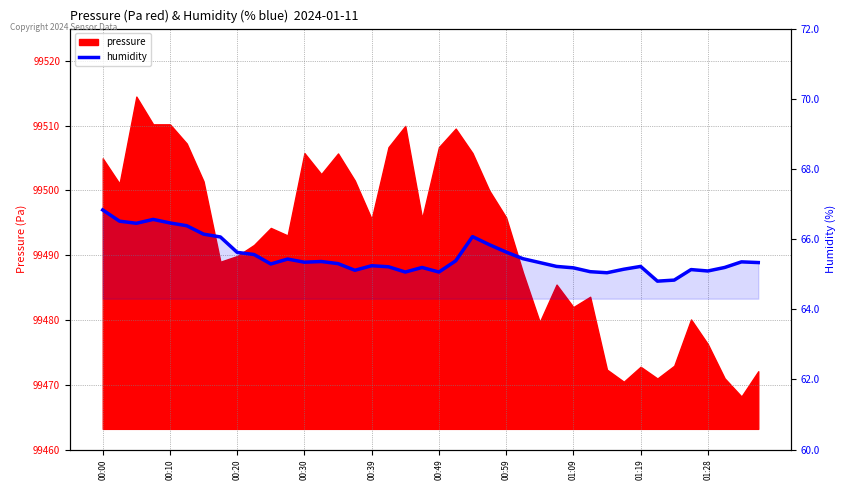

Between 18 and 01:19, which is larger?

01:19